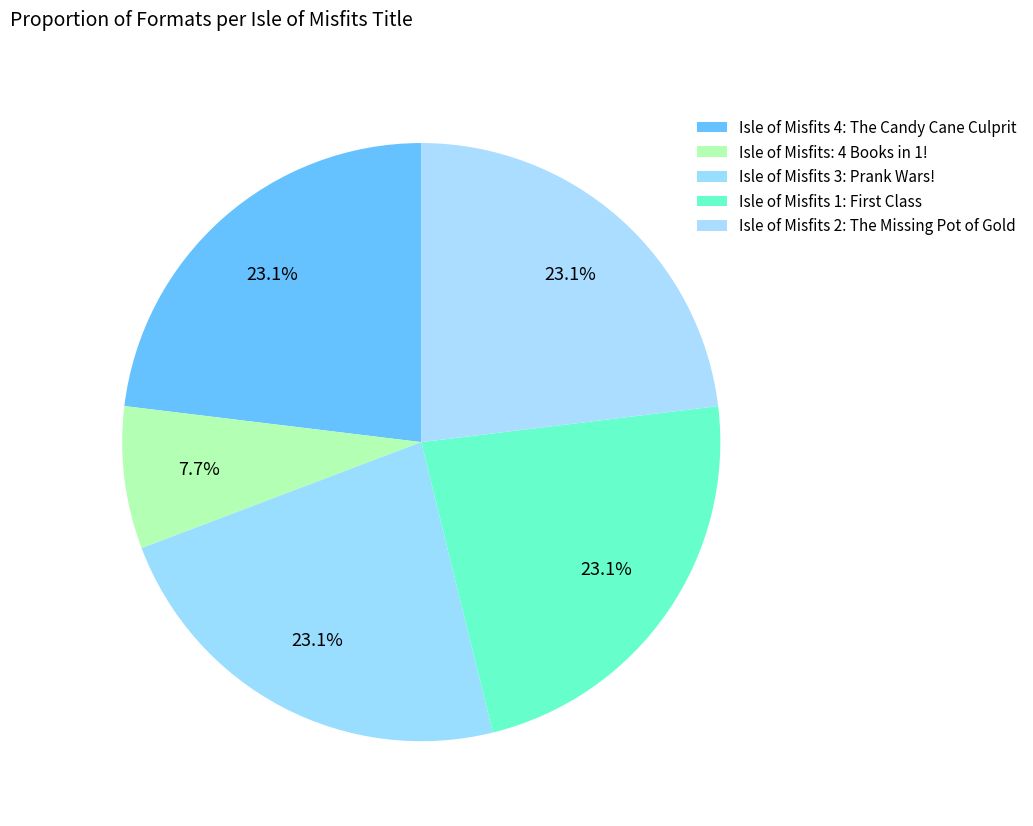

To the nearest percent, what is the average slice percentage?

20%